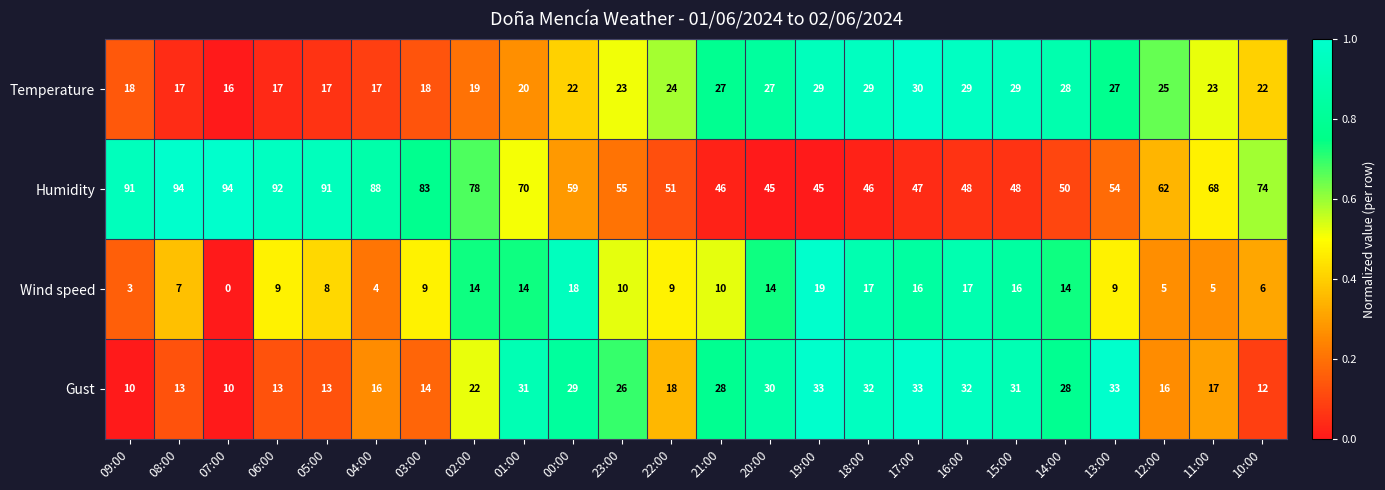

At which label does Wind speed first exceed 10?

02:00